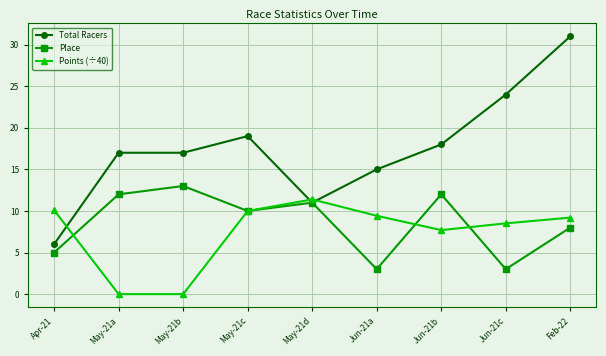

True or false: Total Racers and Points (÷40) intersect in this chart.

True